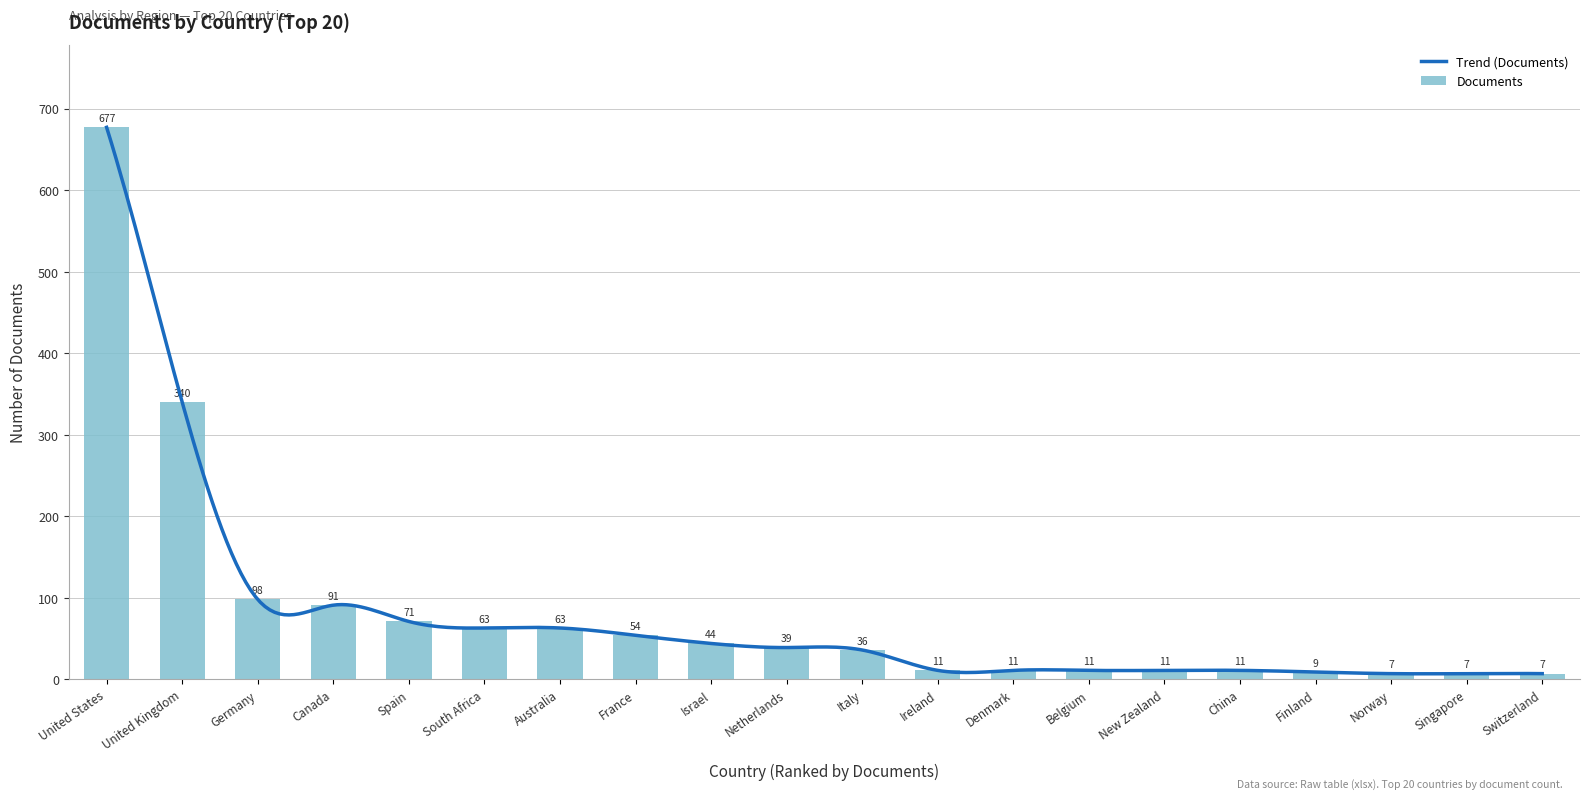

What is the label of the 6th bar from the left?

South Africa